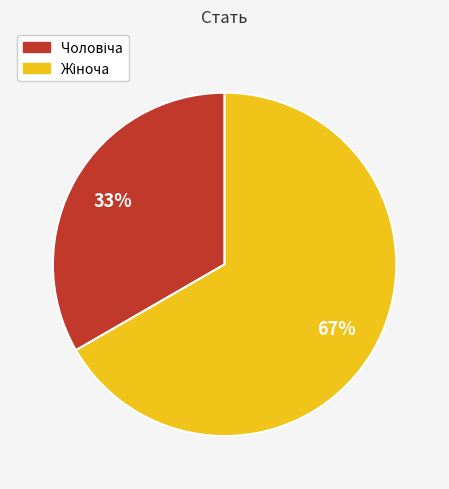

Is there a majority slice in this chart?

Yes